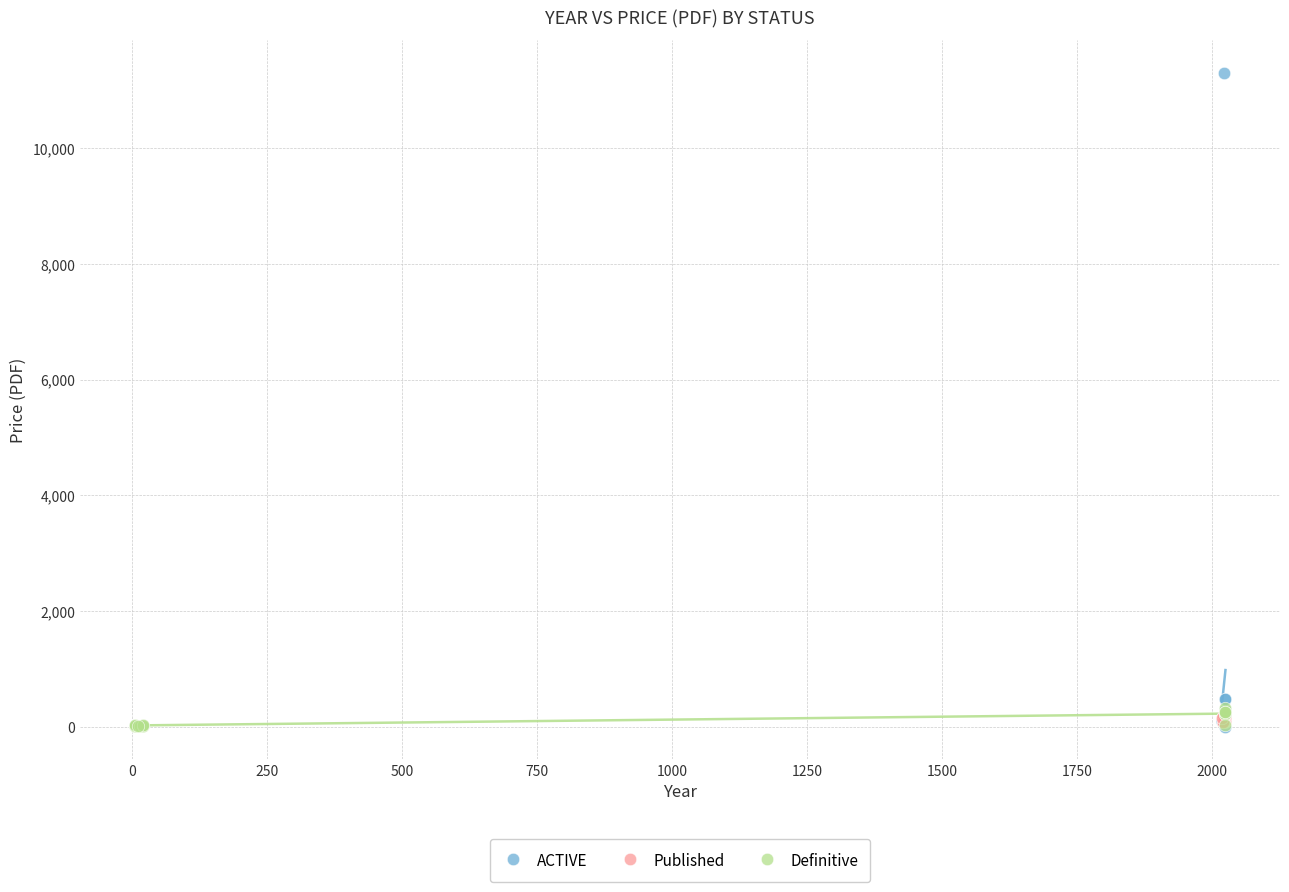

Which series has the widest spread of Y values?

ACTIVE